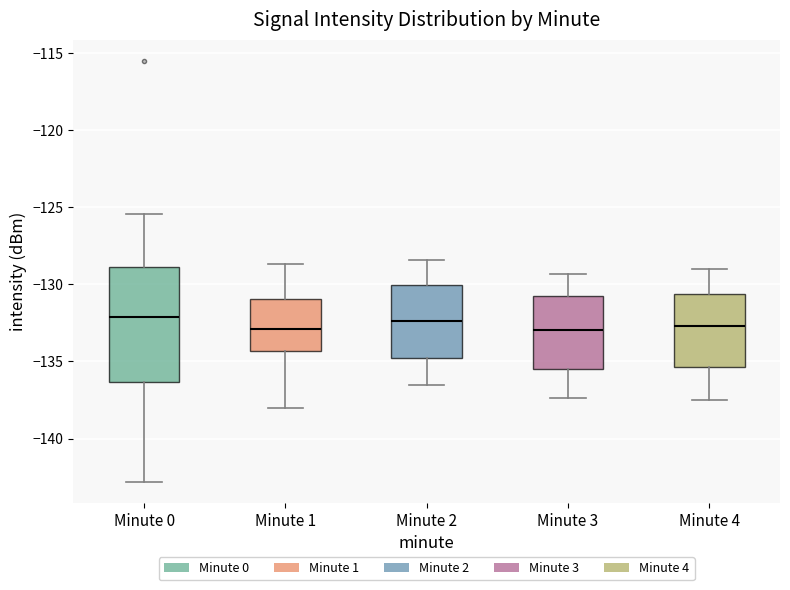

Reading left to right, transcribe this box plot: for each box, give where its median line is, the range the box spans, and where its two whiskers end, as read against the y-axis. The values are not printed on the chart, so give them approximately, as read against the axis.

Minute 0: median -132.0, box -136.5 to -129.0, whiskers -143.0 to -125.5
Minute 1: median -133.0, box -134.5 to -131.0, whiskers -138.0 to -128.5
Minute 2: median -132.5, box -135.0 to -130.0, whiskers -136.5 to -128.5
Minute 3: median -133.0, box -135.5 to -130.5, whiskers -137.5 to -129.5
Minute 4: median -132.5, box -135.5 to -130.5, whiskers -137.5 to -129.0